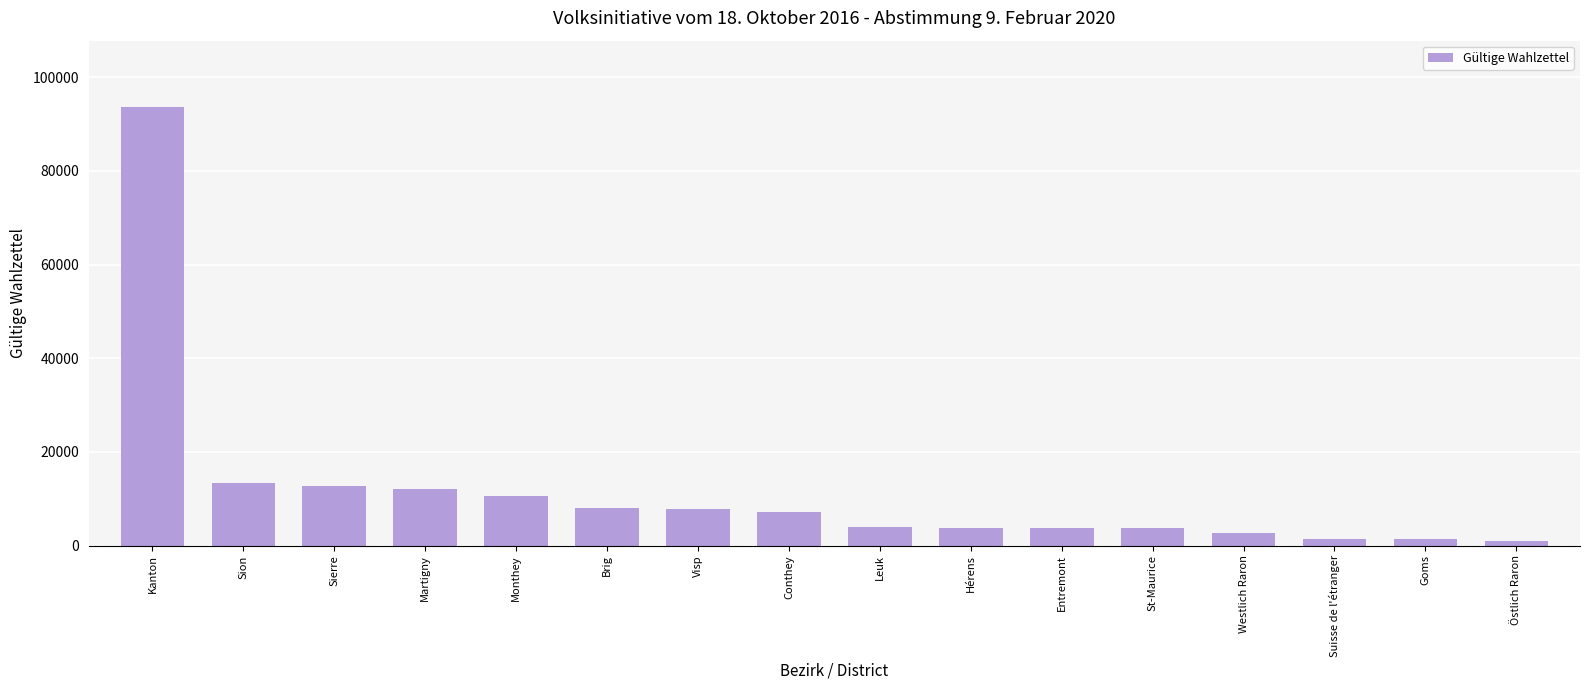

What is the difference between the second highest and second lowest values?

12020